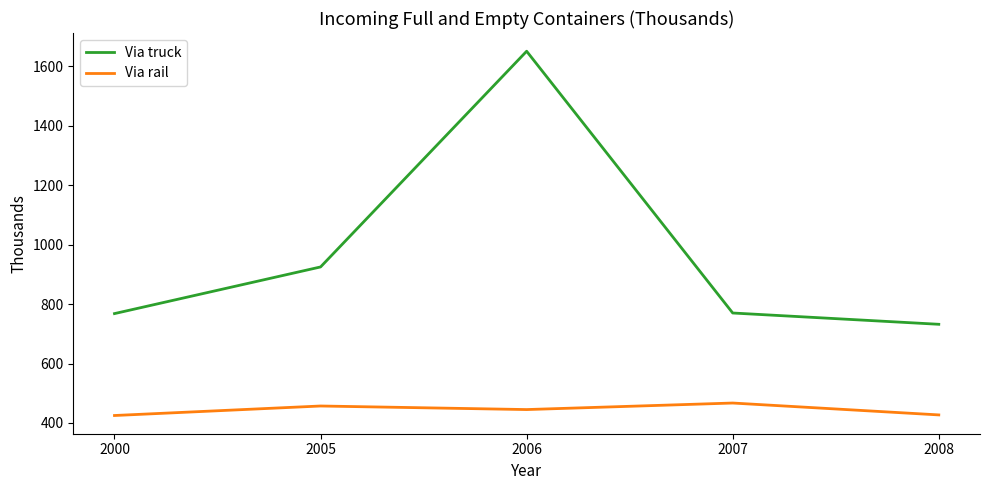

At which category does Via truck reach its first local peak?

2006